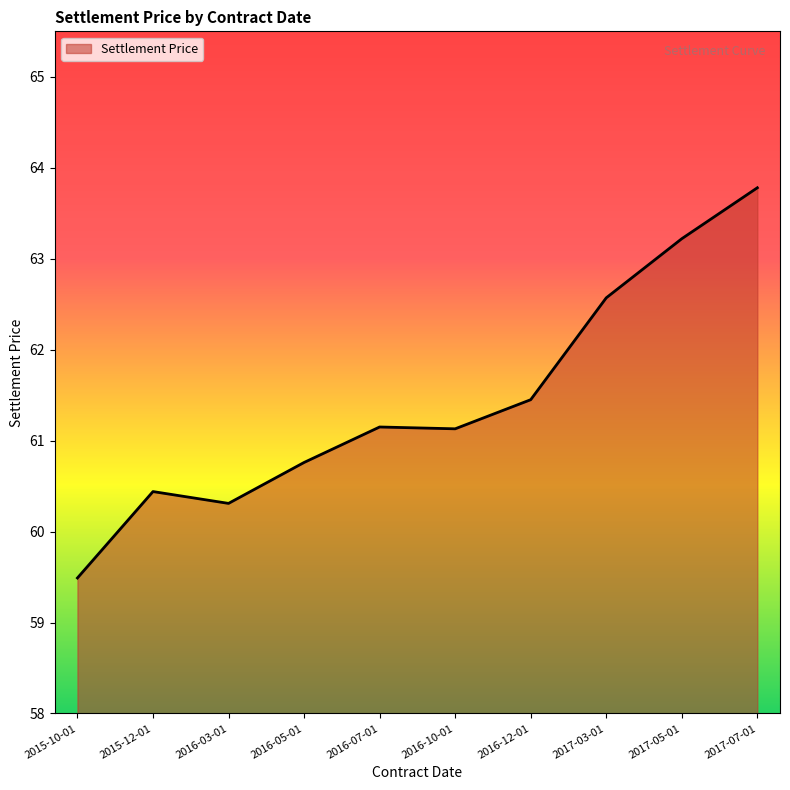

How many values exceed 61?

6